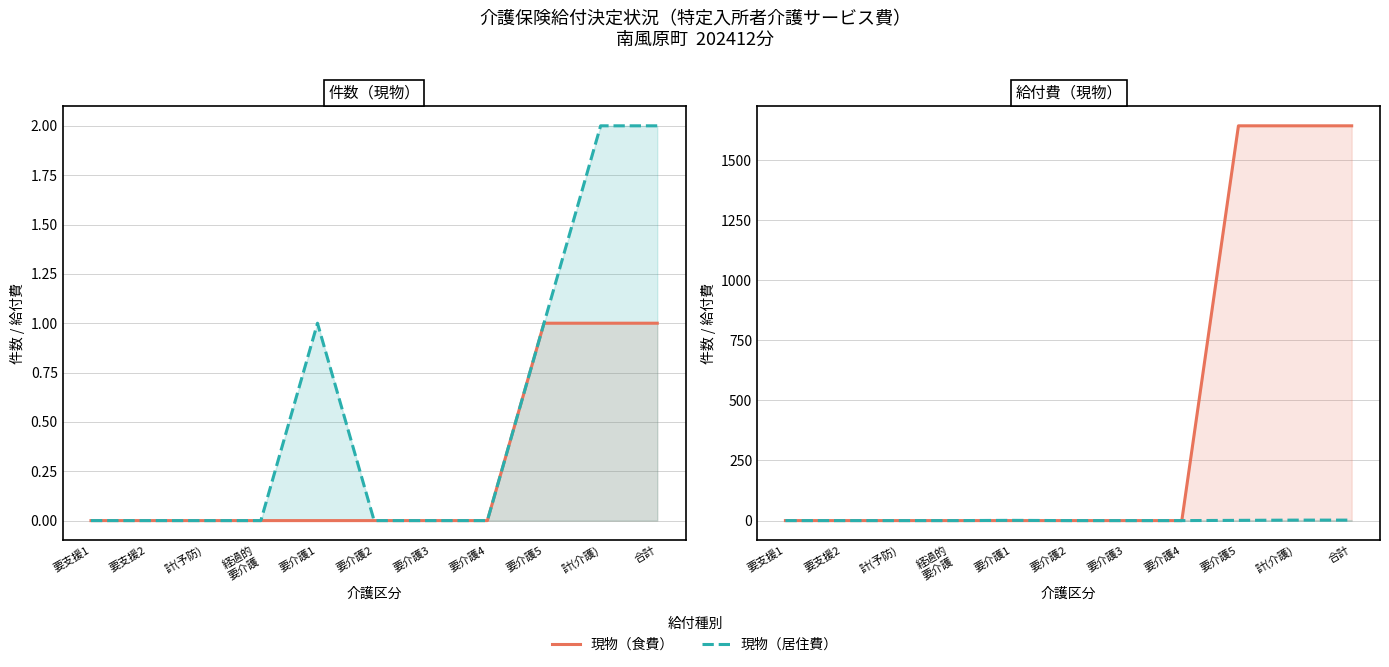

What is the highest value of the 短期入所生活介護（件数） series?

2